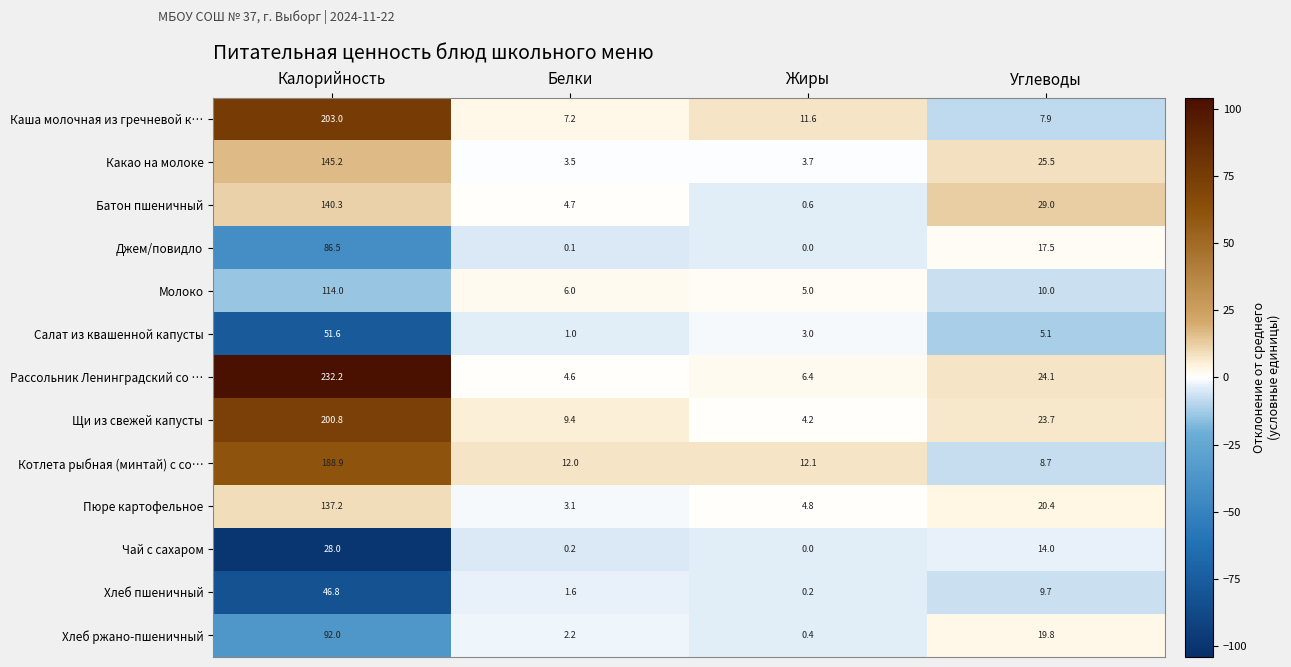

How many data points does each series have?

4